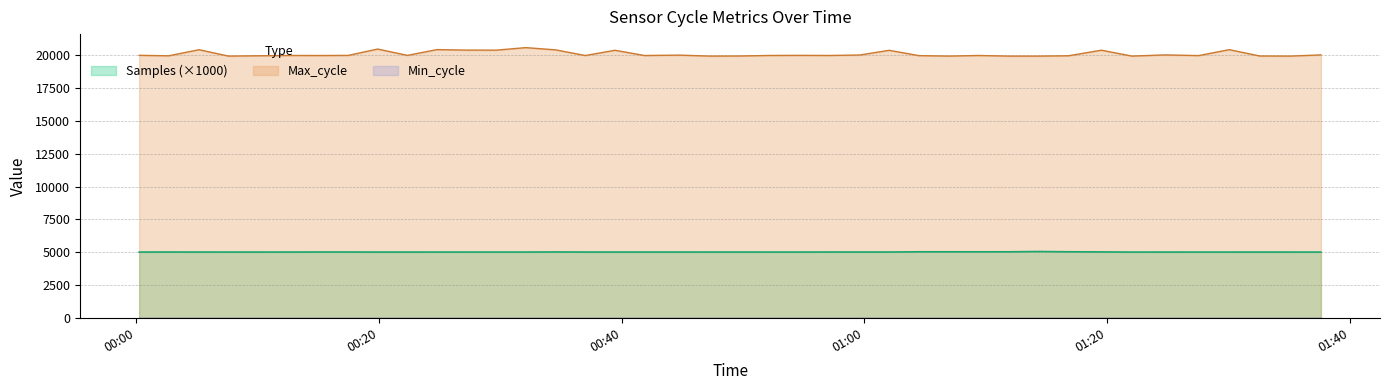

What is the approximate value of Max_cycle at 2022/10/25 00:10:04?

19948.0